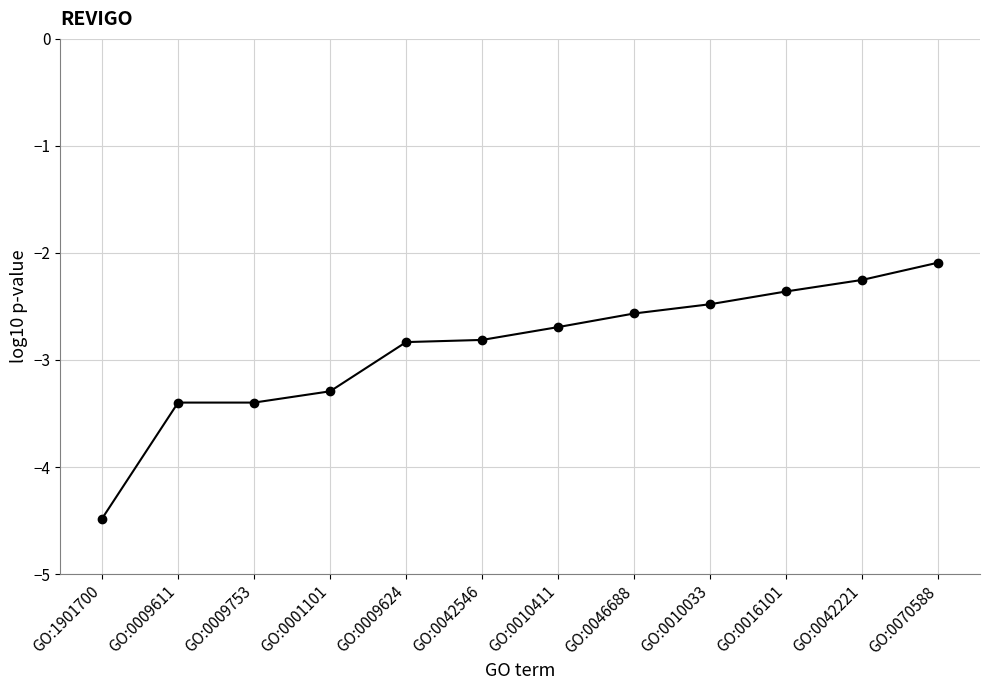

Count the number of categories in the chart.

12